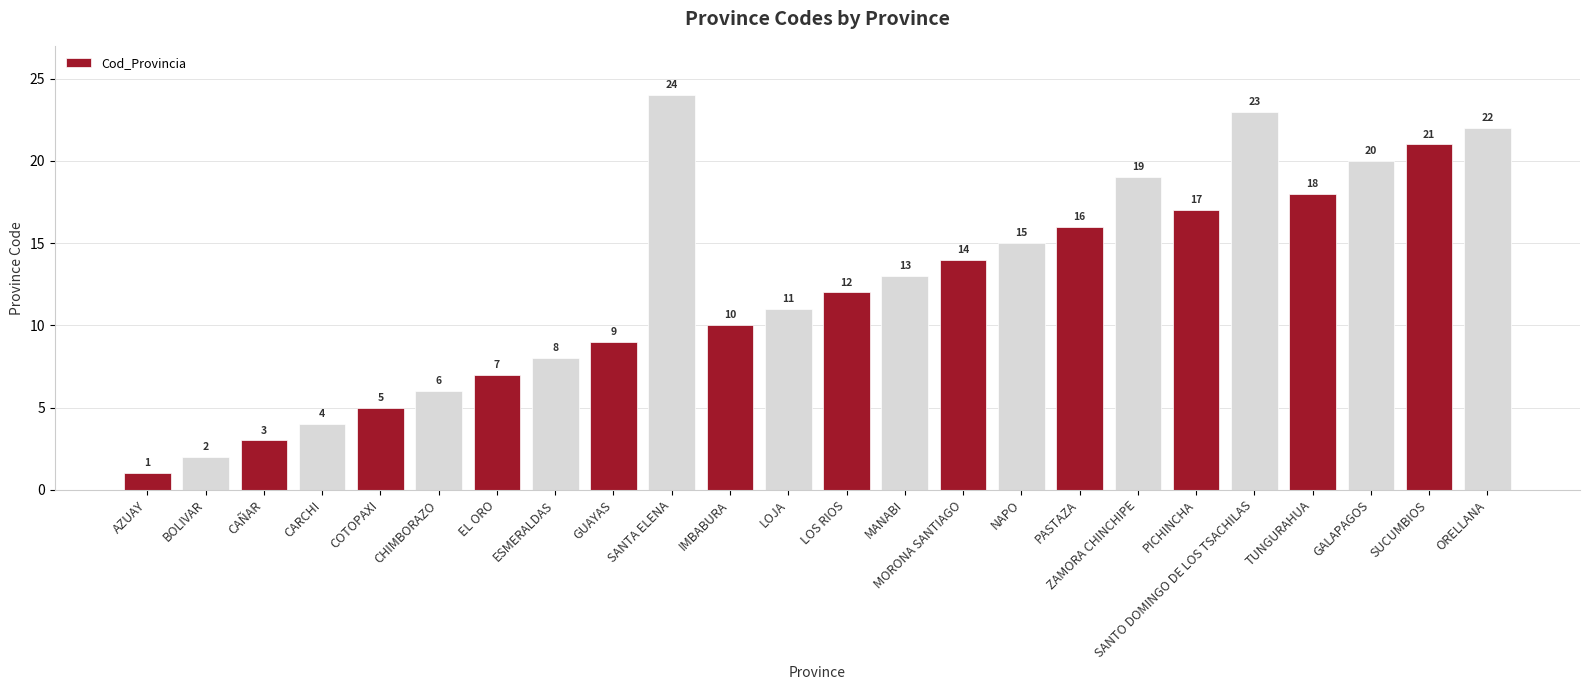

What is the sum of the values at SANTO DOMINGO DE LOS TSACHILAS and BOLIVAR?

25